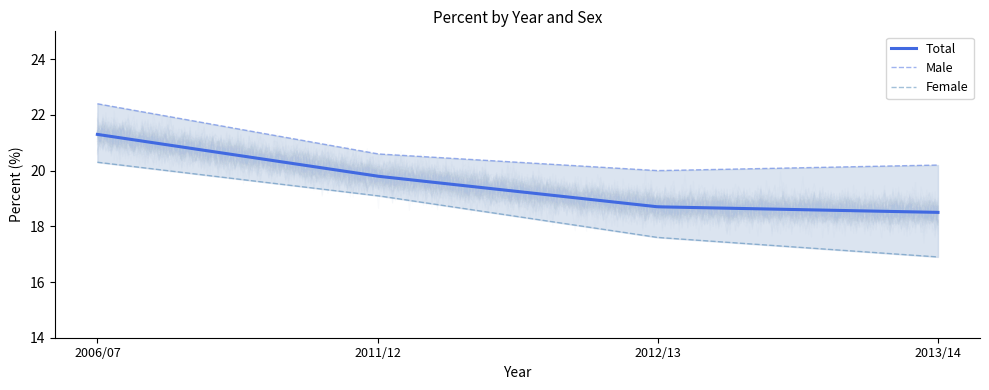

Reading left to right, what are all the values shown in this chart?

Male: 22.4	20.6	20.0	20.2
Female: 20.3	19.1	17.6	16.9
Total: 21.3	19.8	18.7	18.5